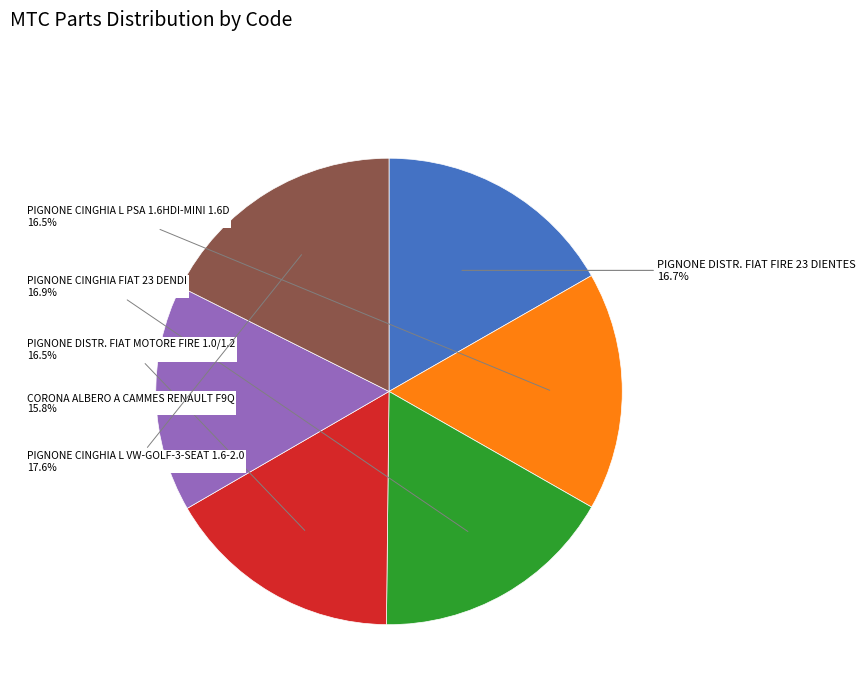

Is there a majority slice in this chart?

No